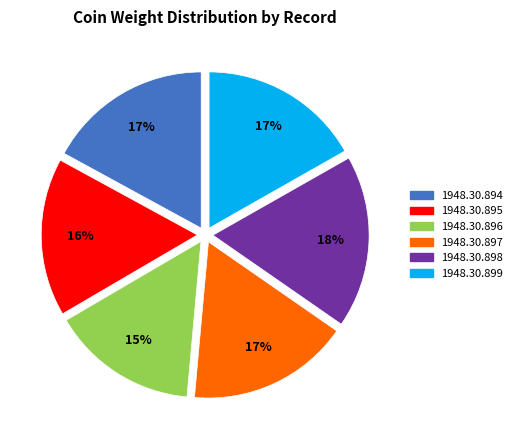

Between 1948.30.899 and 1948.30.896, which is larger?

1948.30.899